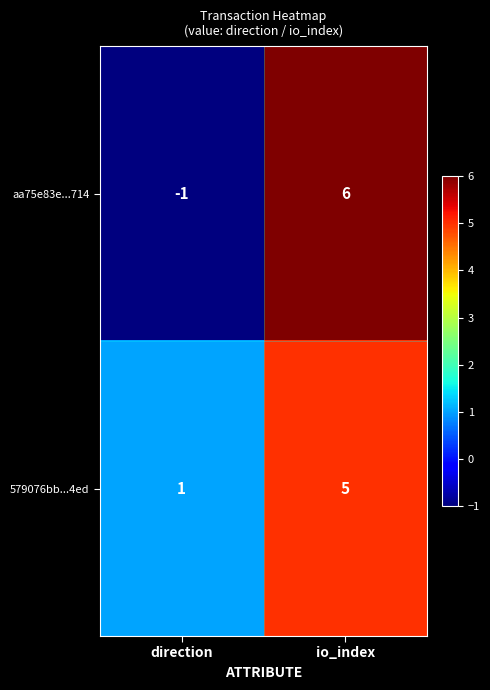

What is the sum of all 579076bb...4ed values?

6